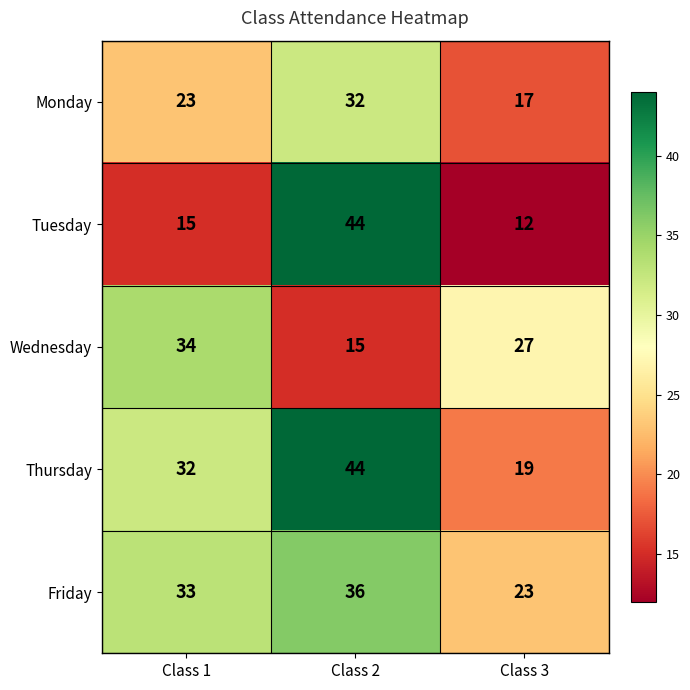

What is the highest value of the Monday series?

32